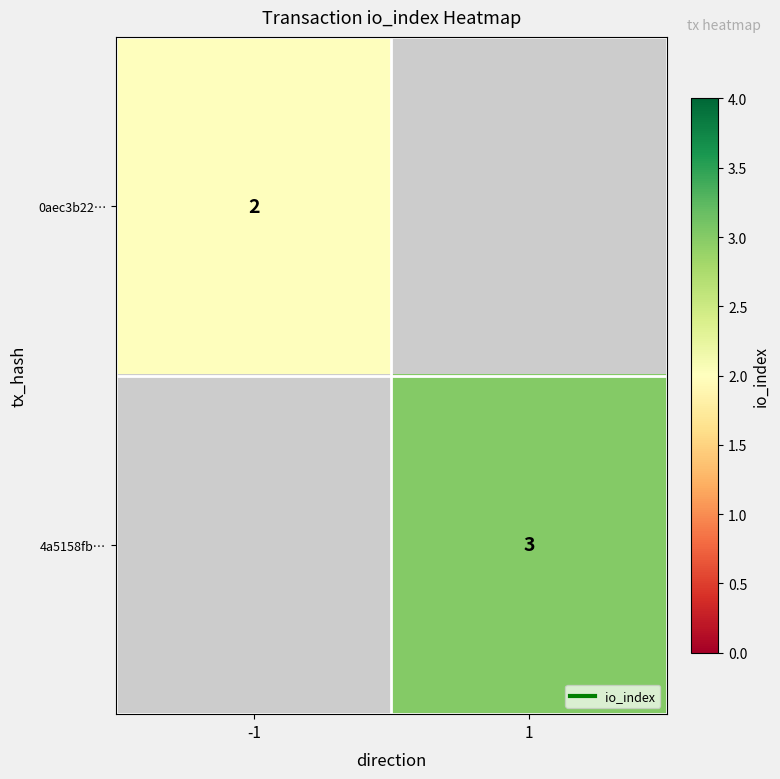

Is it true that 0aec3b22… equals 1 at -1?

False